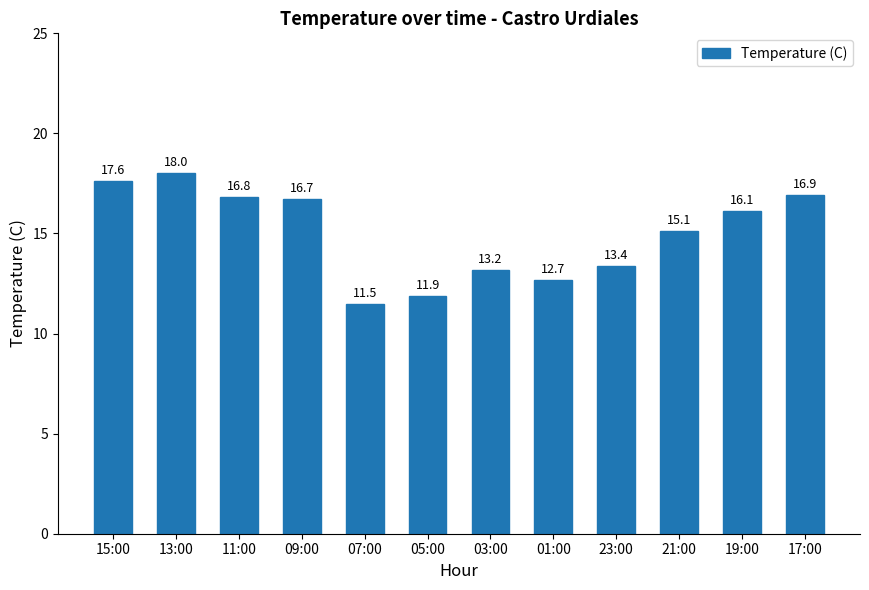

What is the value of the 9th bar from the left?

13.4